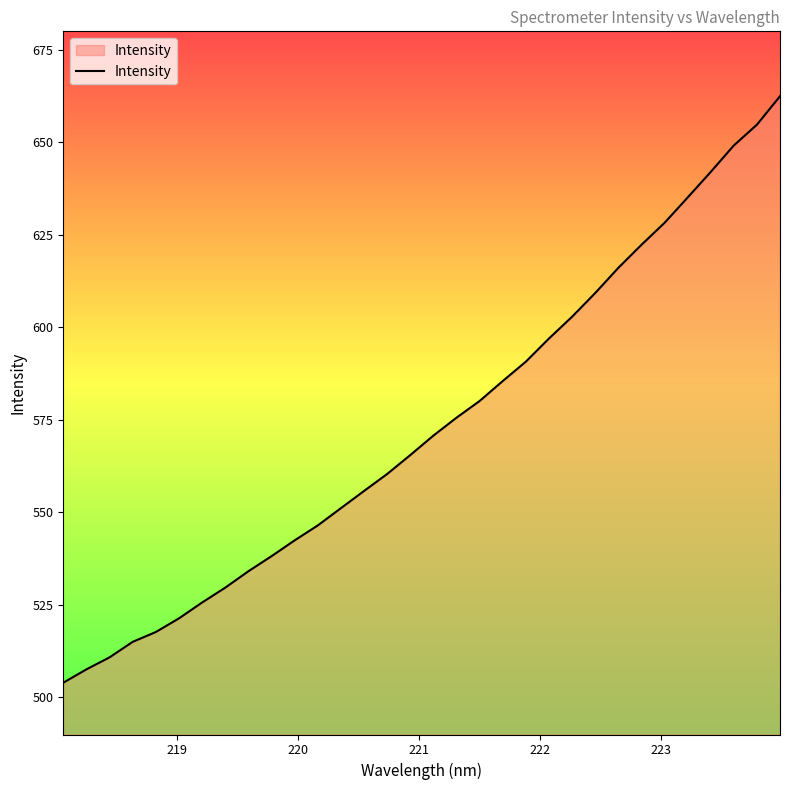

What is the greatest value displayed?

662.5